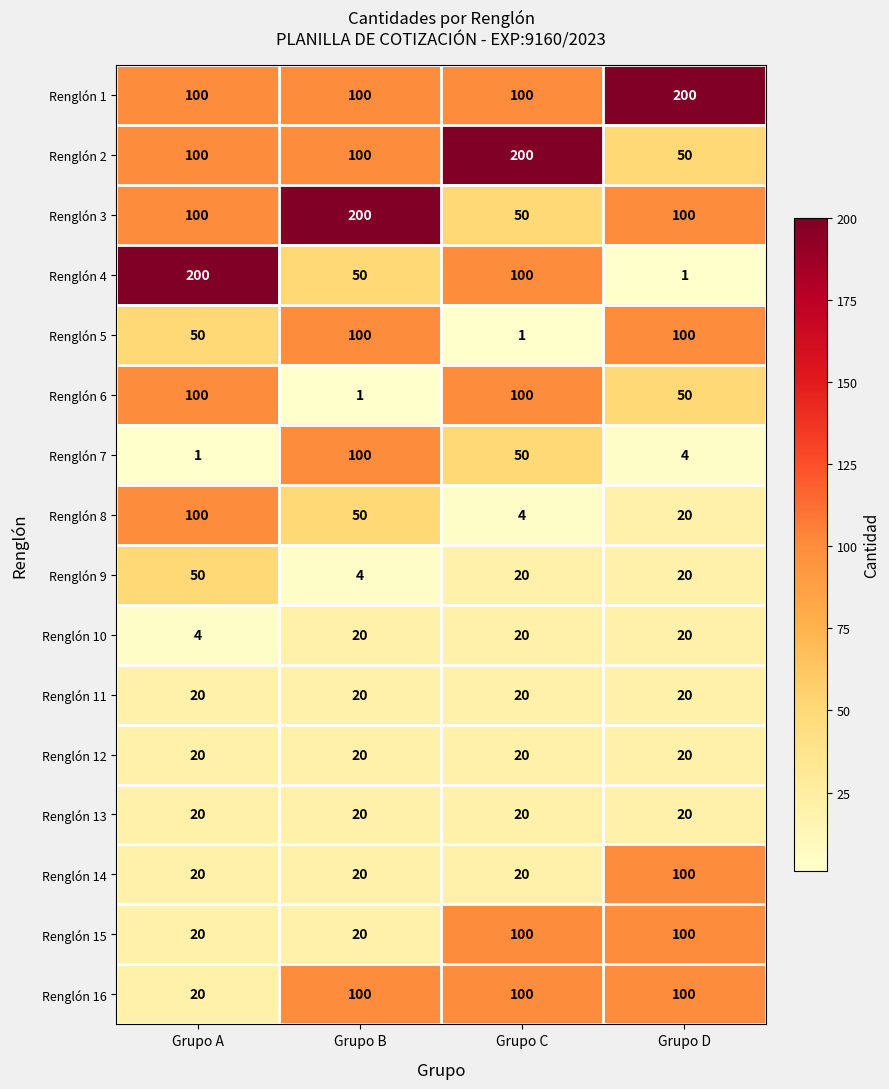

True or false: Renglón 9 has a value of 20 at Grupo C.

True